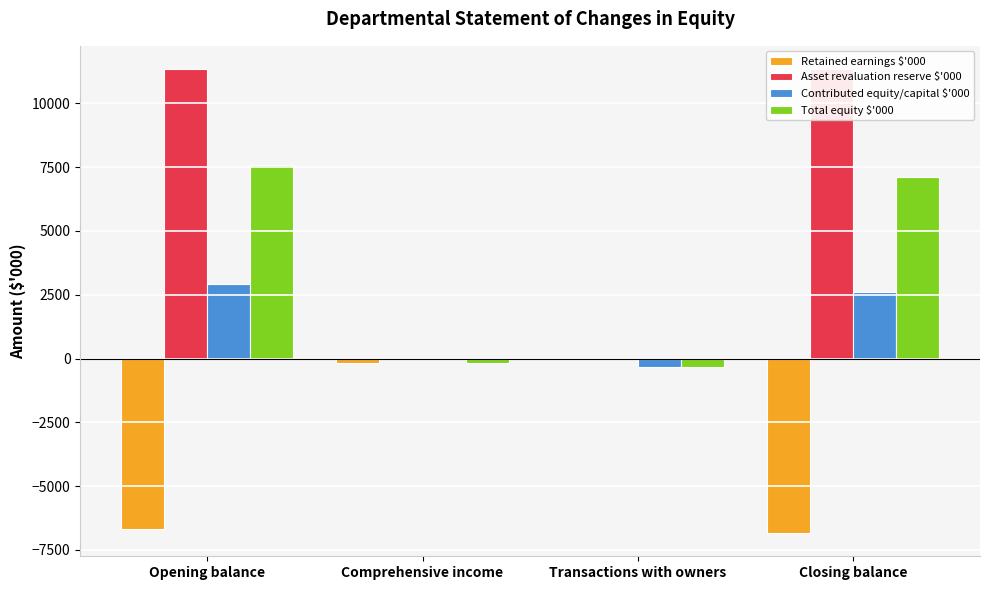

What is the maximum value shown in the chart?

11347